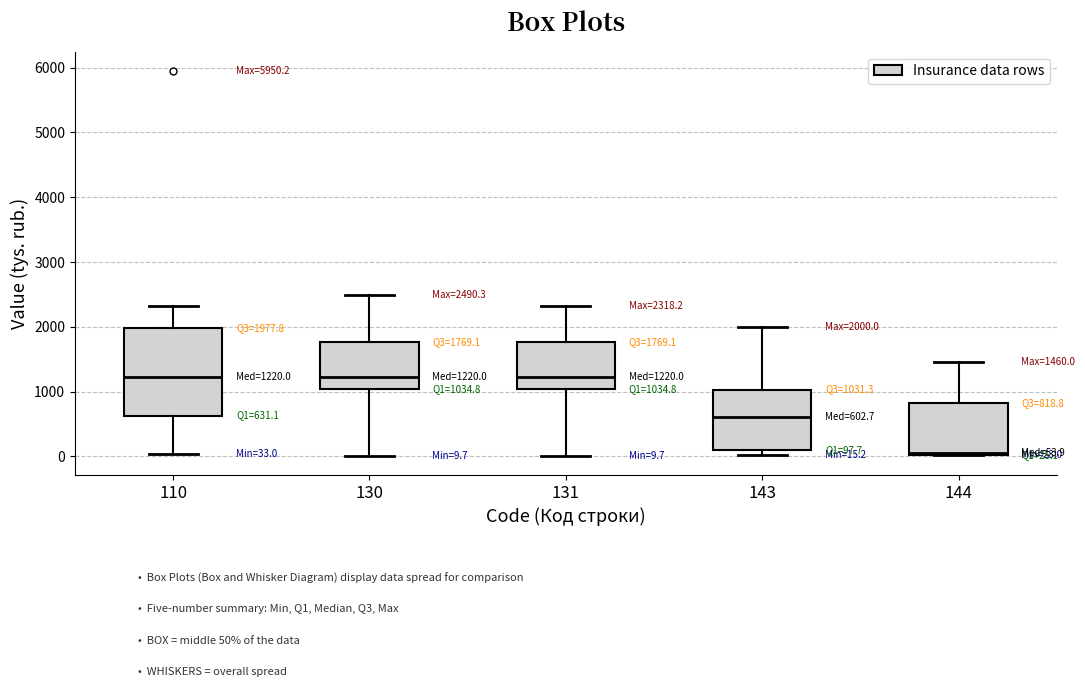

Comparing the boxes themselves (not the whiskers), which one is the tallest?

110